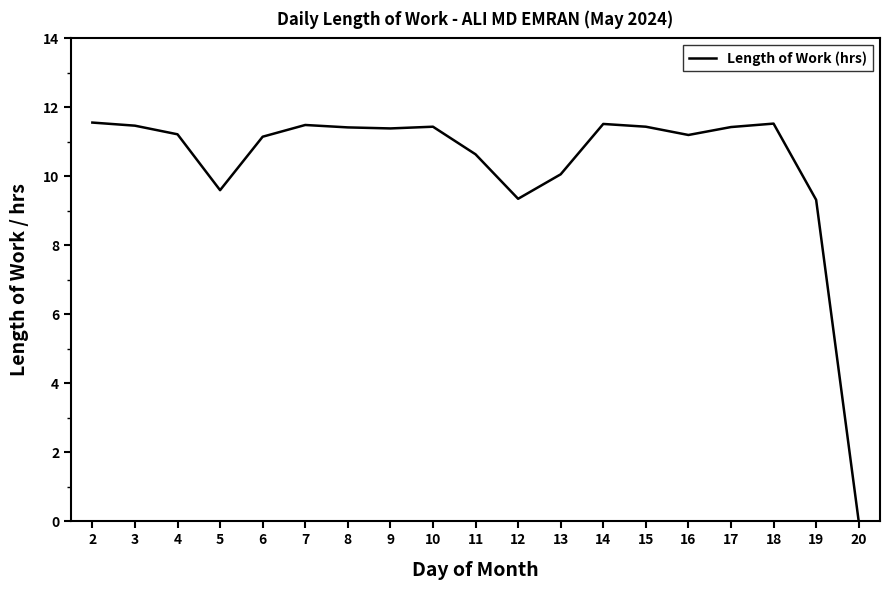

Does the chart display data point markers on the line(s)?

No